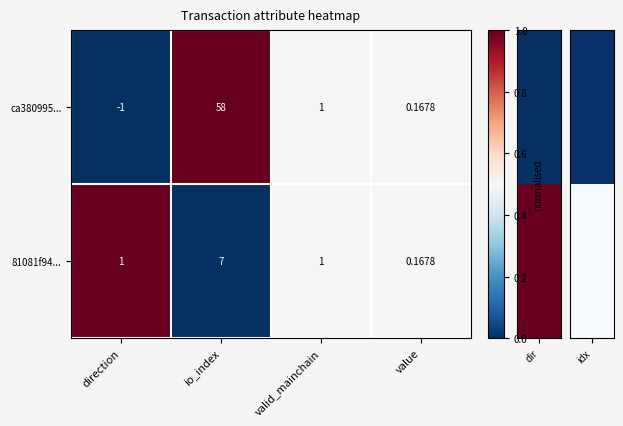

At which category is the sum across all series the highest?

io_index